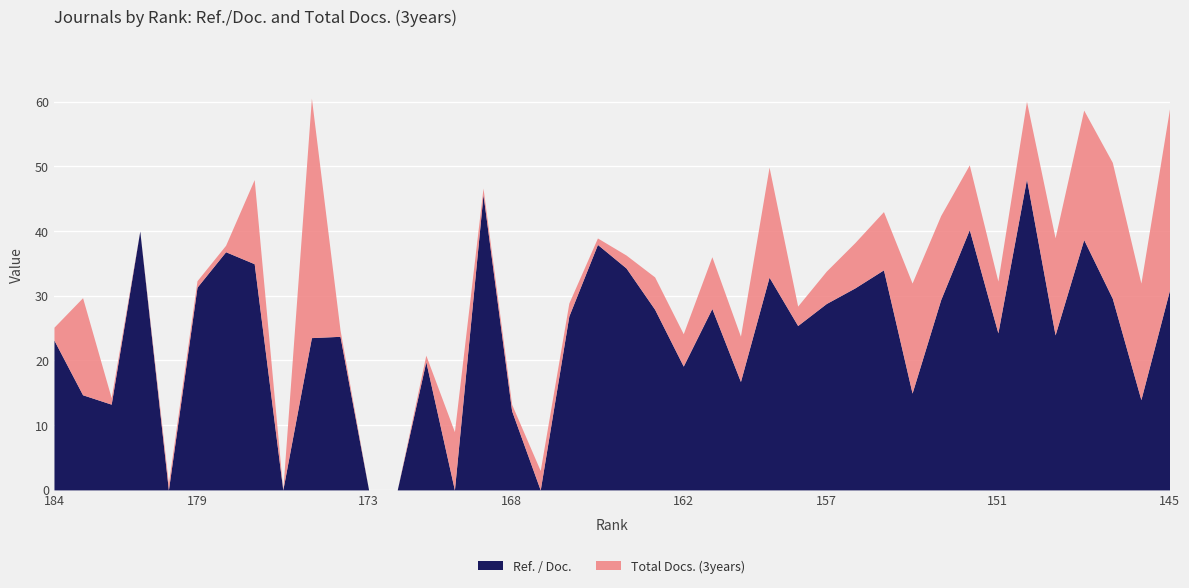

What is the highest value of the Ref. / Doc. series?

48.0